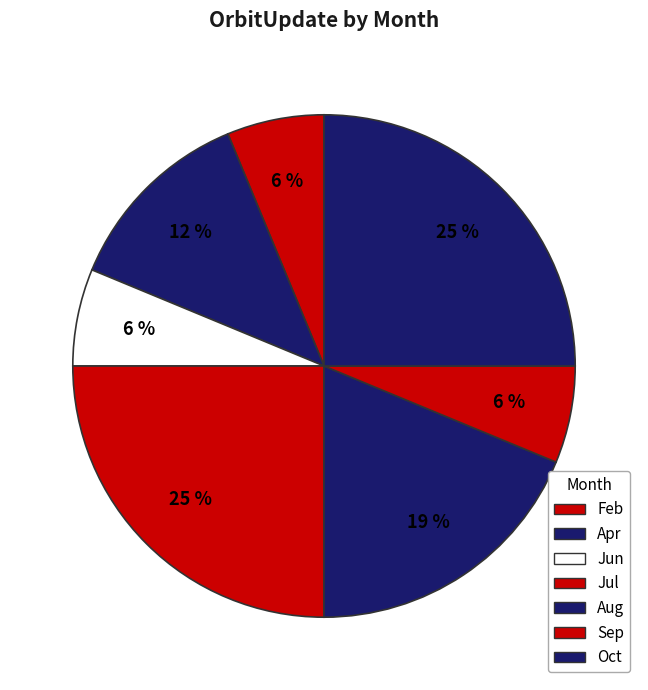

How many segments does this pie chart have?

7